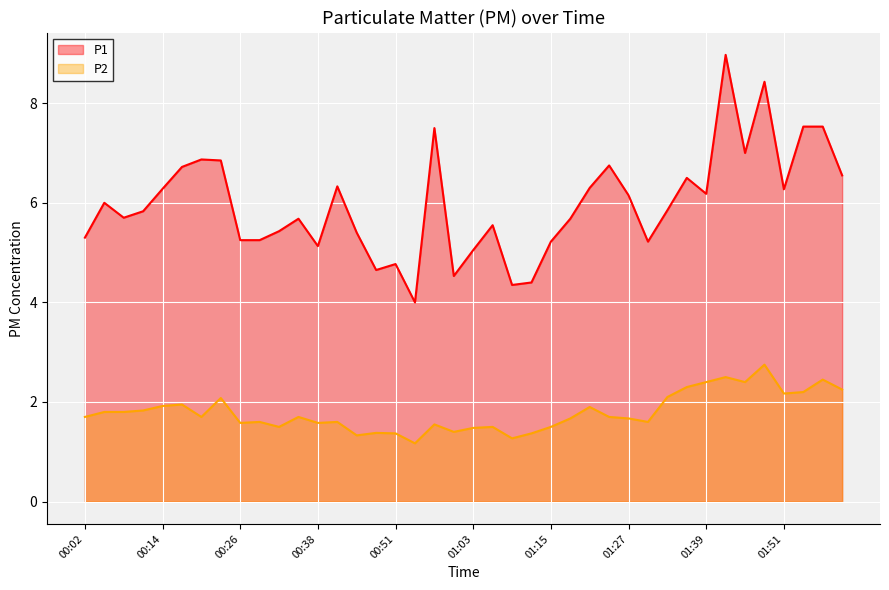

Between 01:00 and 01:36, which series saw the biggest shift?

P1